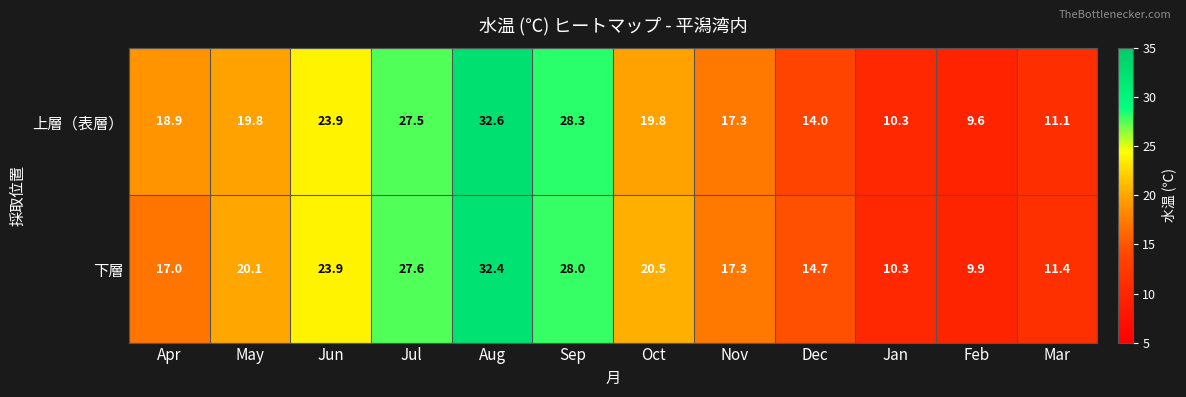

At which label does 上層（表層） first exceed 19?

May